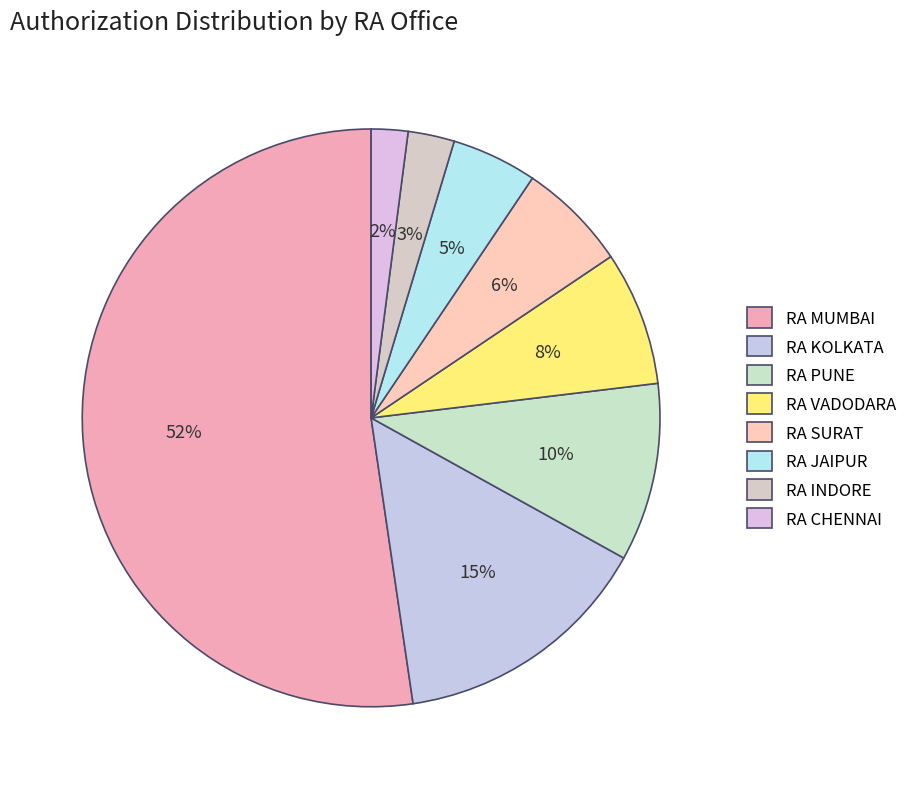

Count the number of slices in the pie.

8